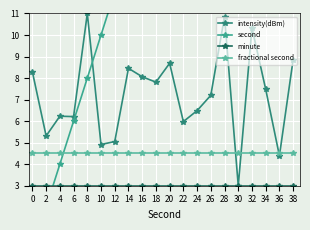

How many categories are shown in the chart?

20